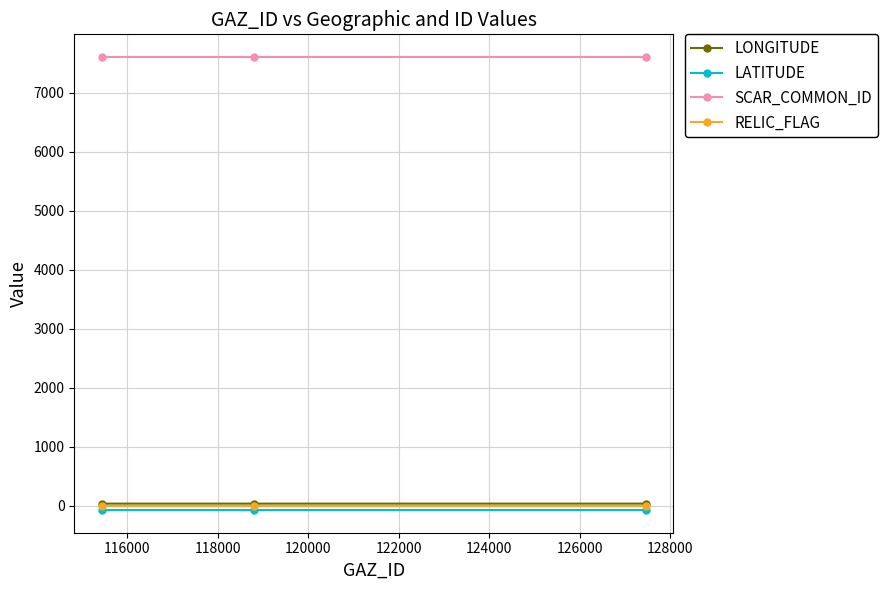

What is the greatest value displayed?

7607.0